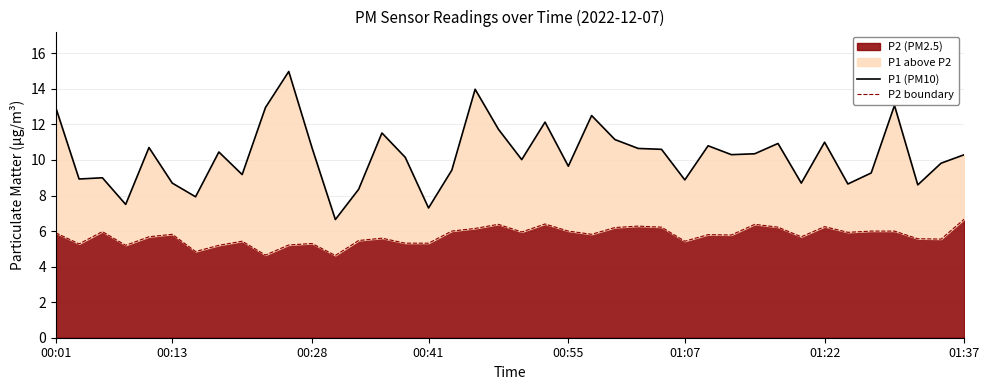

What is the lowest value of the P2 (PM2.5) series?

4.6